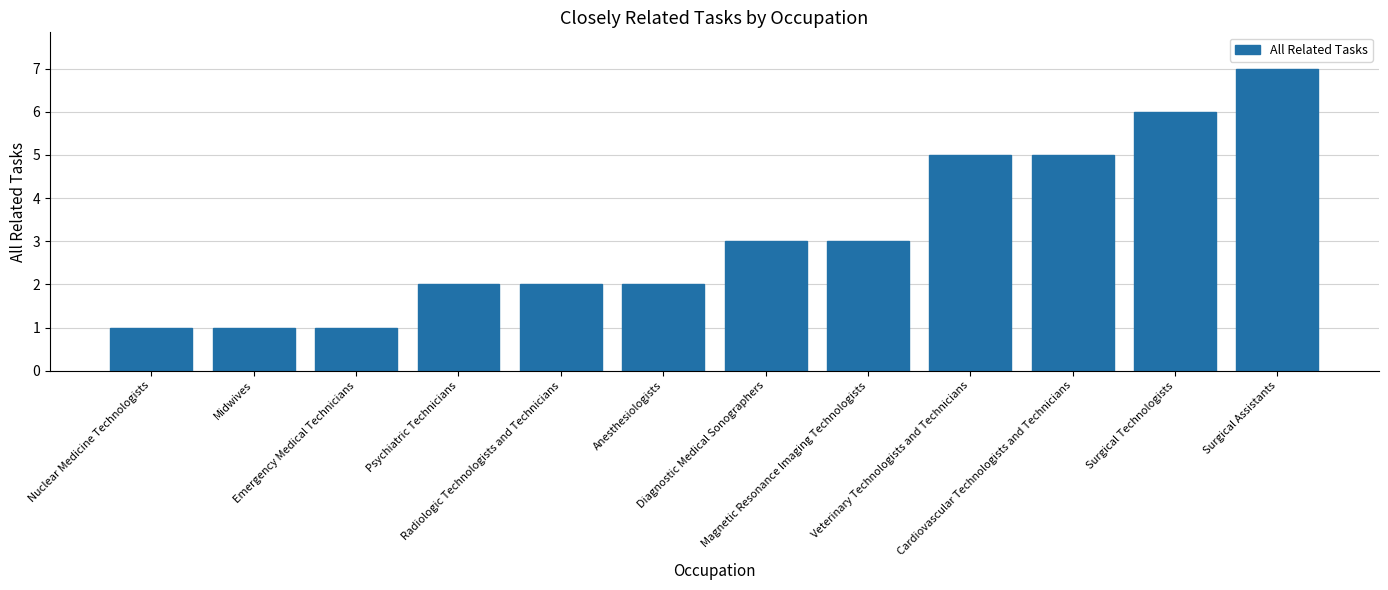

What is the value of the 11th bar from the left?

6